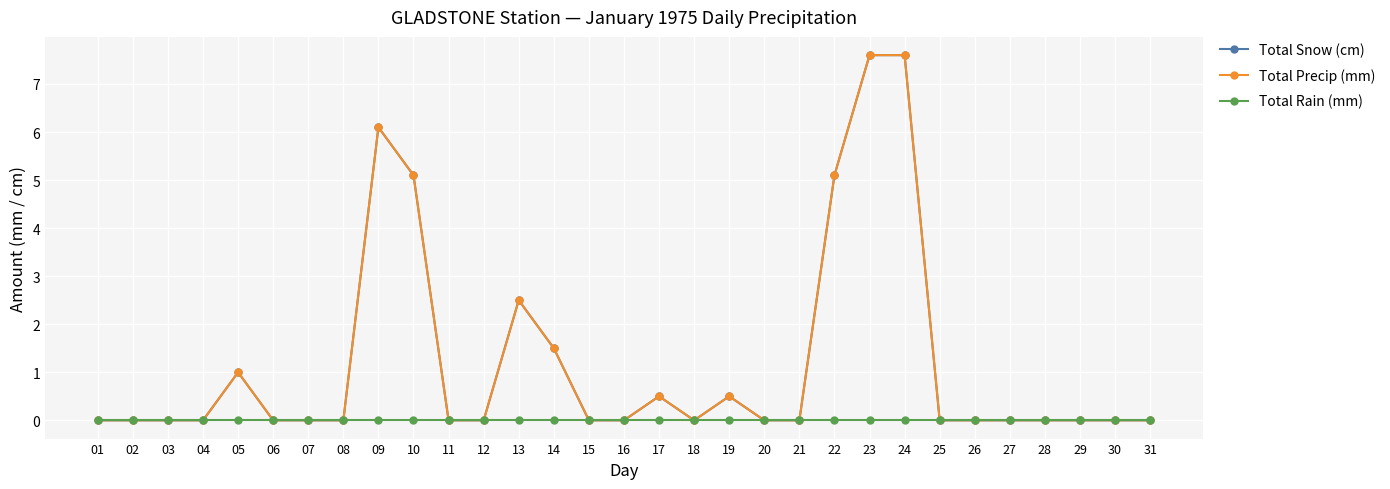

Rank the series at 14 from highest to lowest value.

Total Snow (cm), Total Precip (mm), Total Rain (mm)